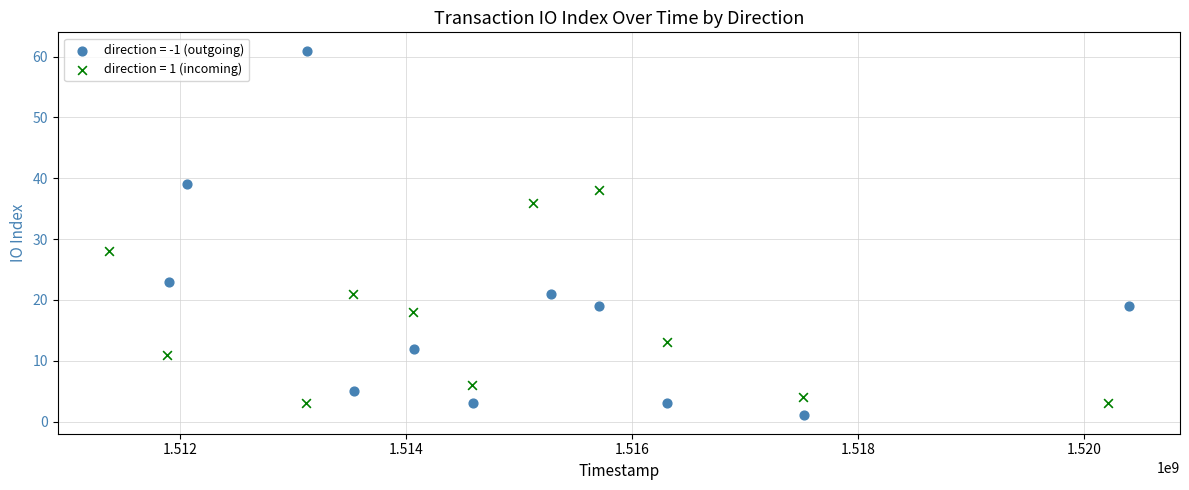

Which series has the widest spread of Y values?

direction = -1 (outgoing)